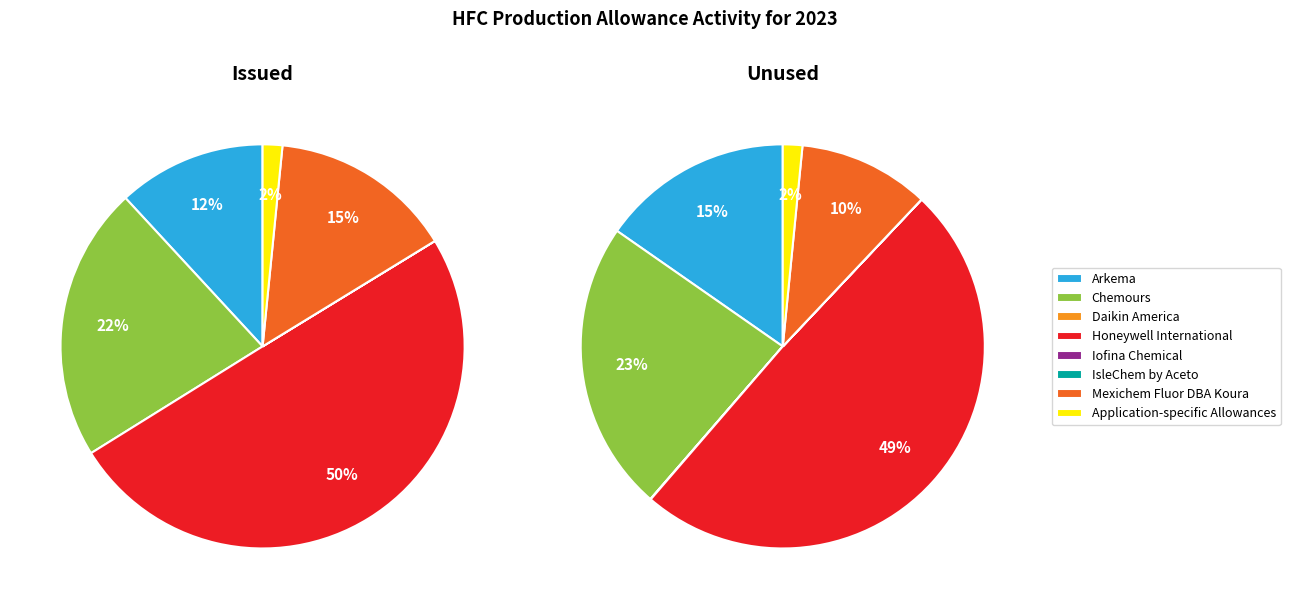

What is the total percentage of Arkema and Iofina Chemical?

11.9%